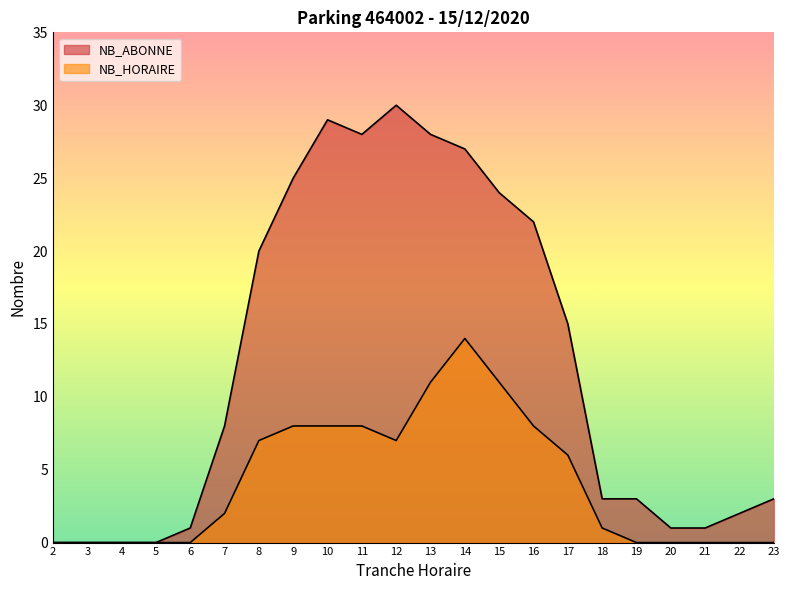

True or false: NB_HORAIRE and NB_ABONNE cross at least once.

False